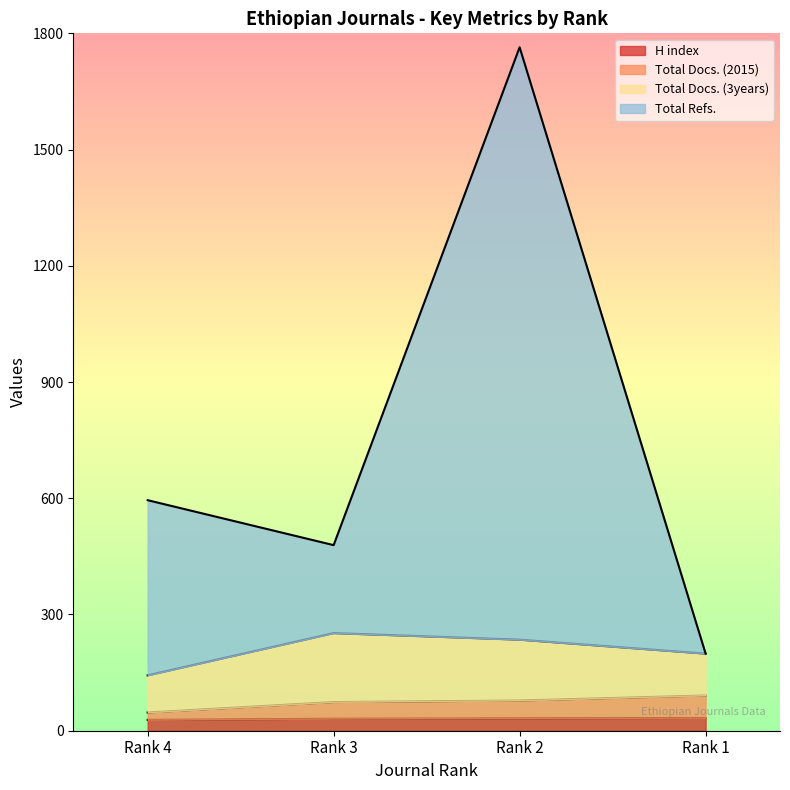

Does the chart display data point markers on the line(s)?

No